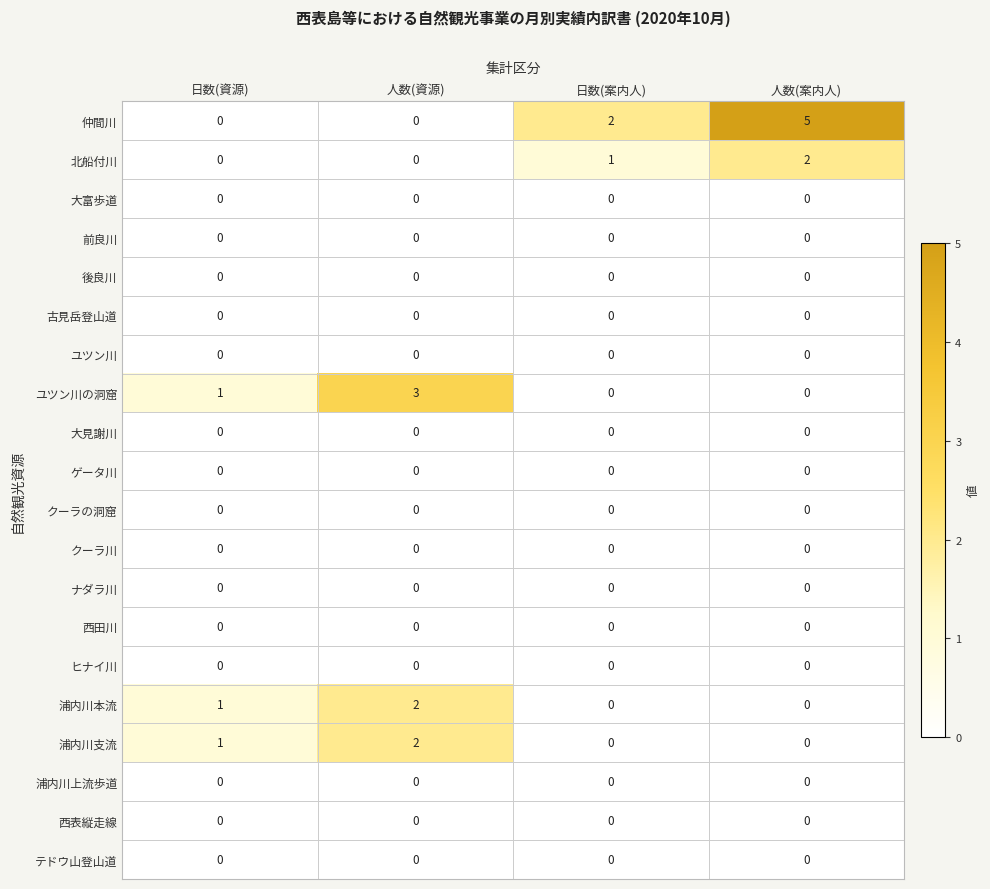

How many distinct data groups are displayed?

20